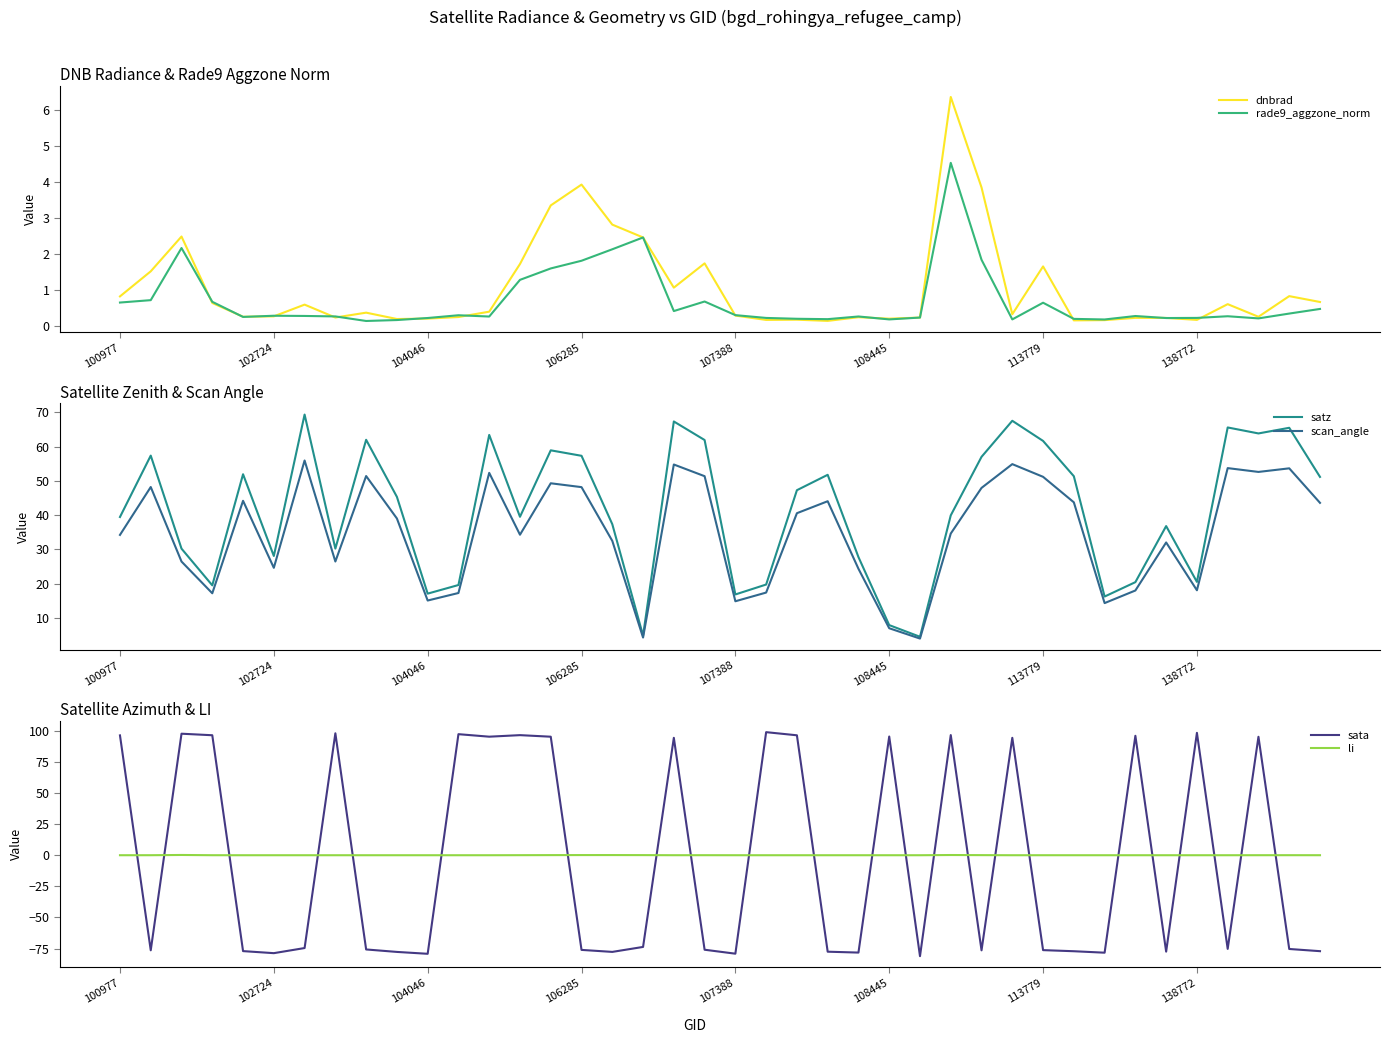

The sata series shows -76.1 at 106285. True or false?

True